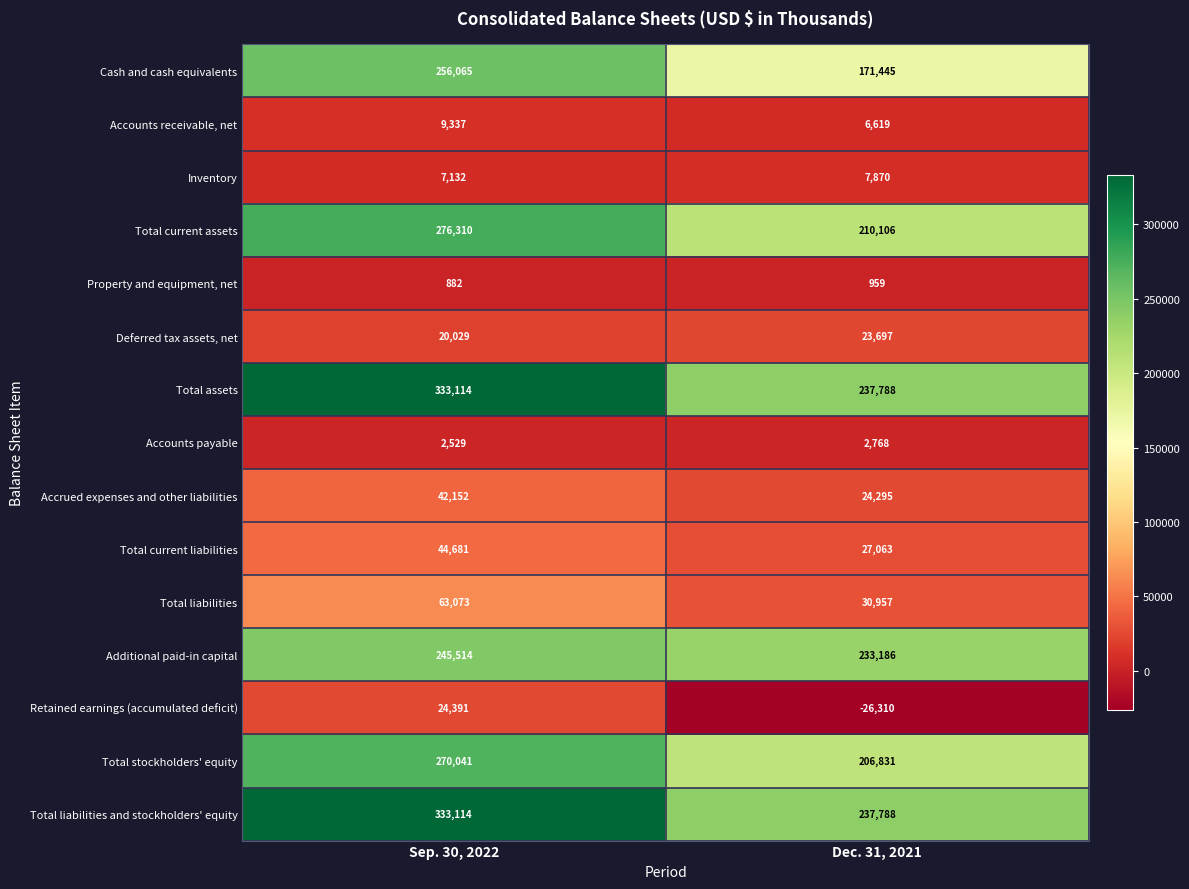

What is the spread (max minus min) of values at Sep. 30, 2022?

332232